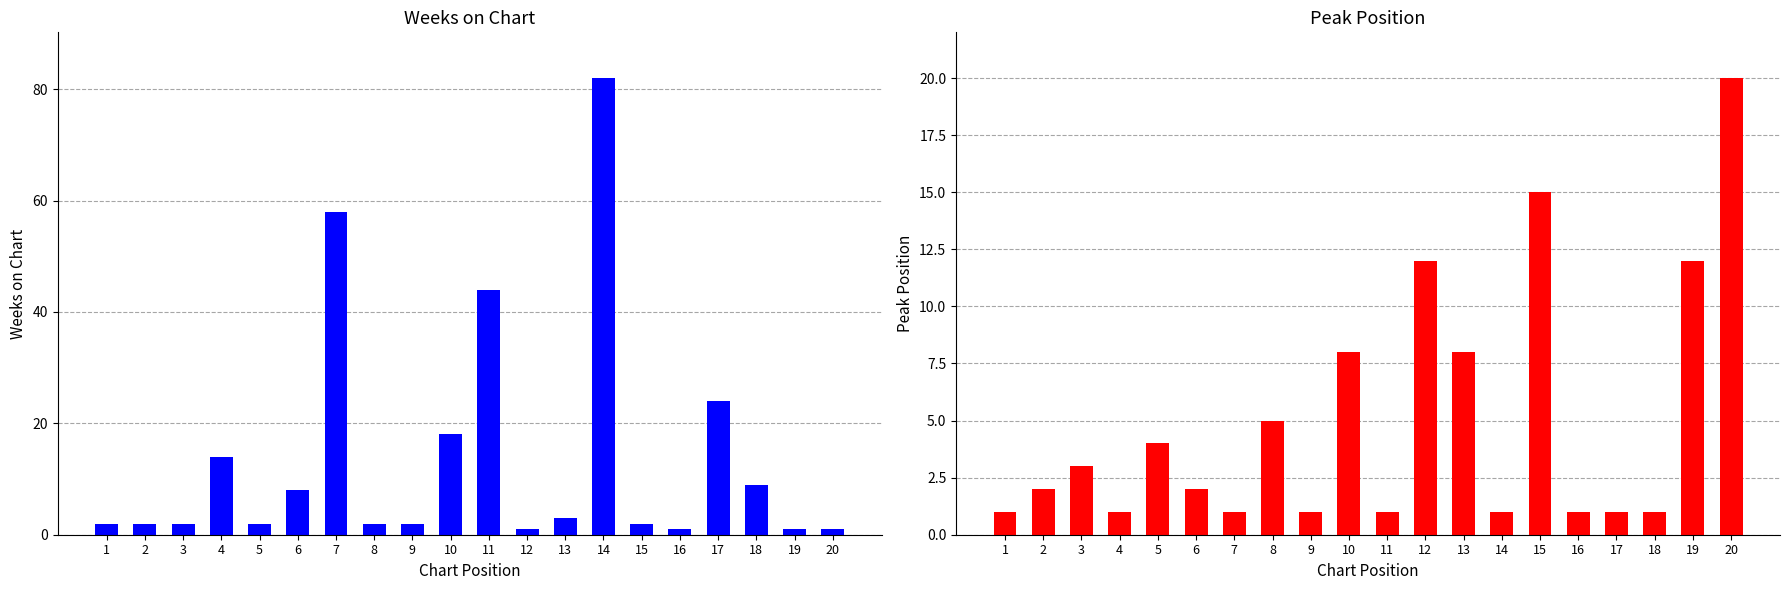

True or false: Peak Position has a value of 2 at 10.

False